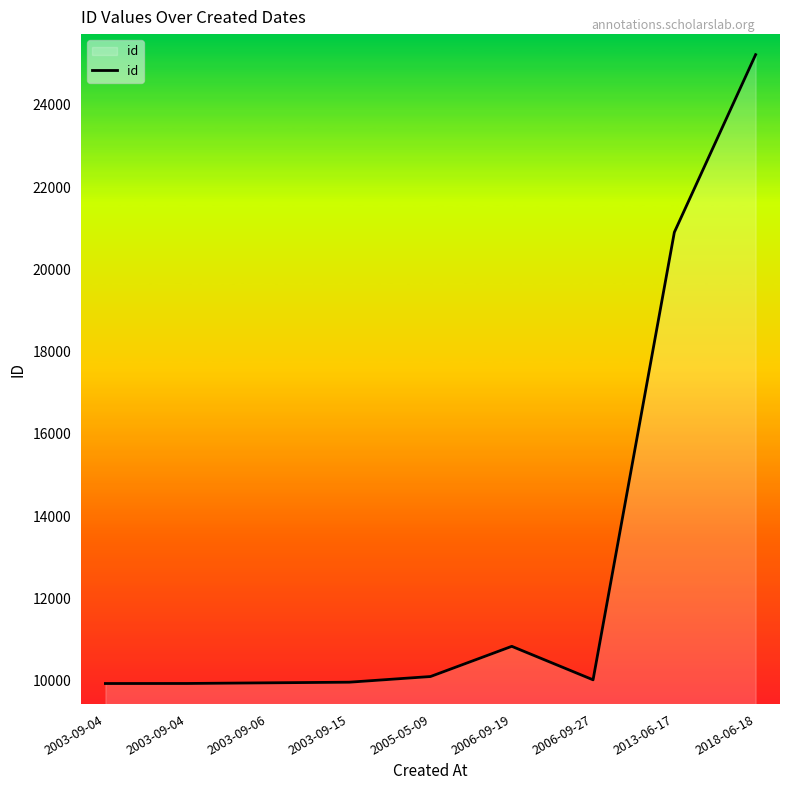

How many interior local valleys (lower than both neighbors) does the data have?

1